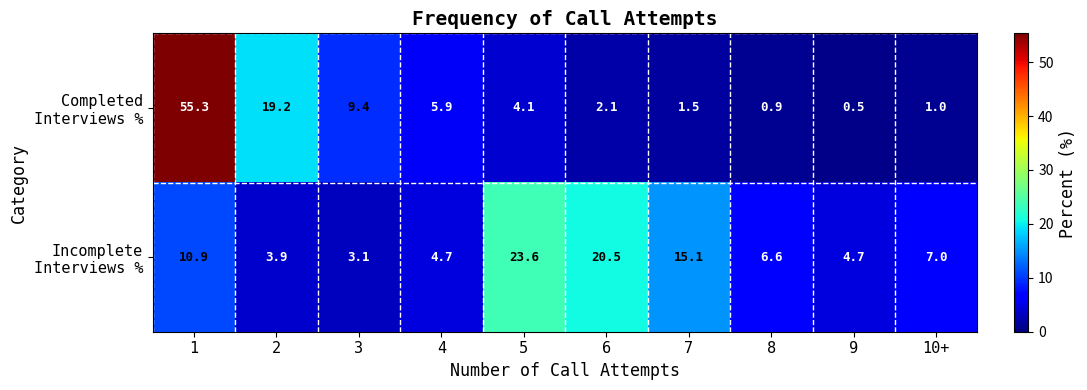

At which category does the chart reach its minimum across all series?

9